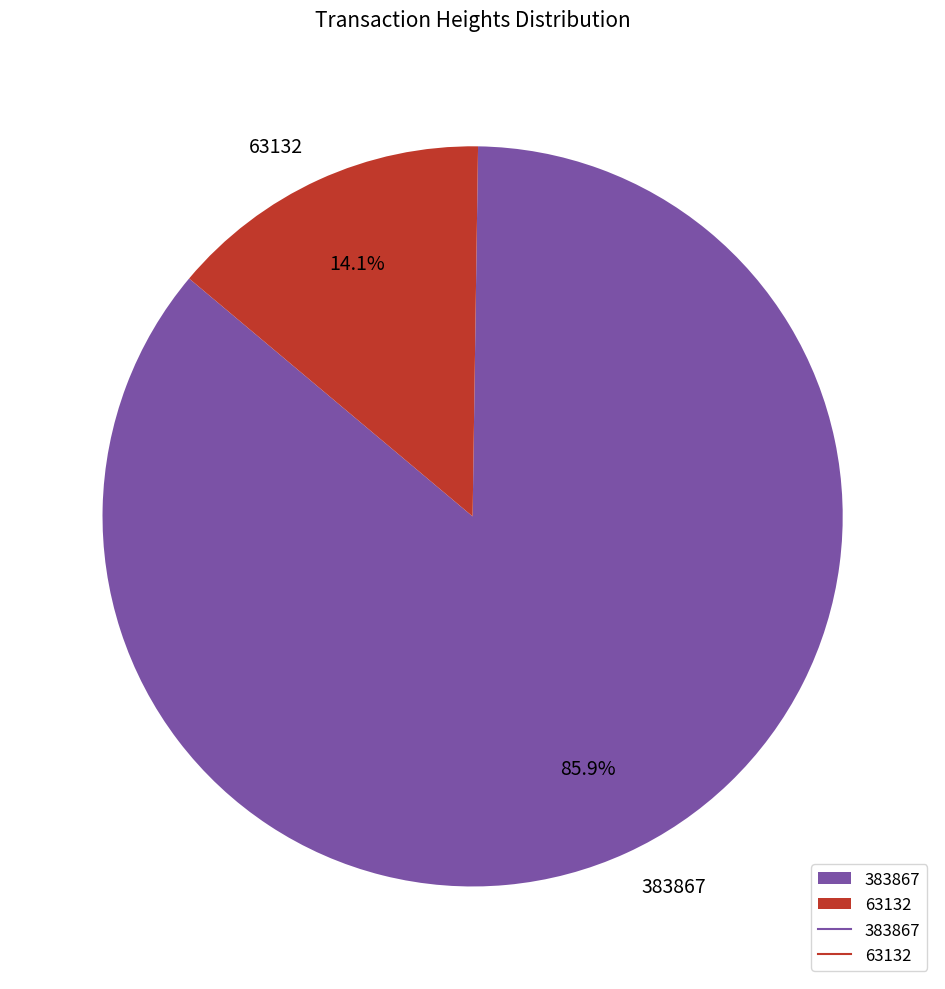

True or false: 63132 accounts for 14% of the total.

True